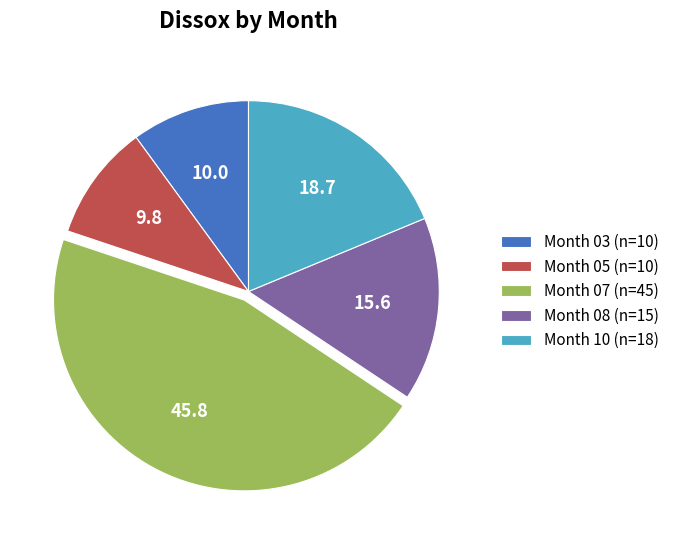

Is it true that Month 05 (n=10) is 1% of the pie?

False